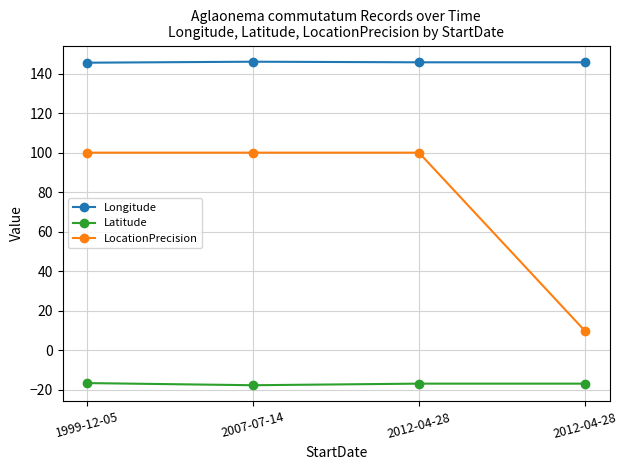

What are all the series names shown in the legend?

Longitude, Latitude, LocationPrecision